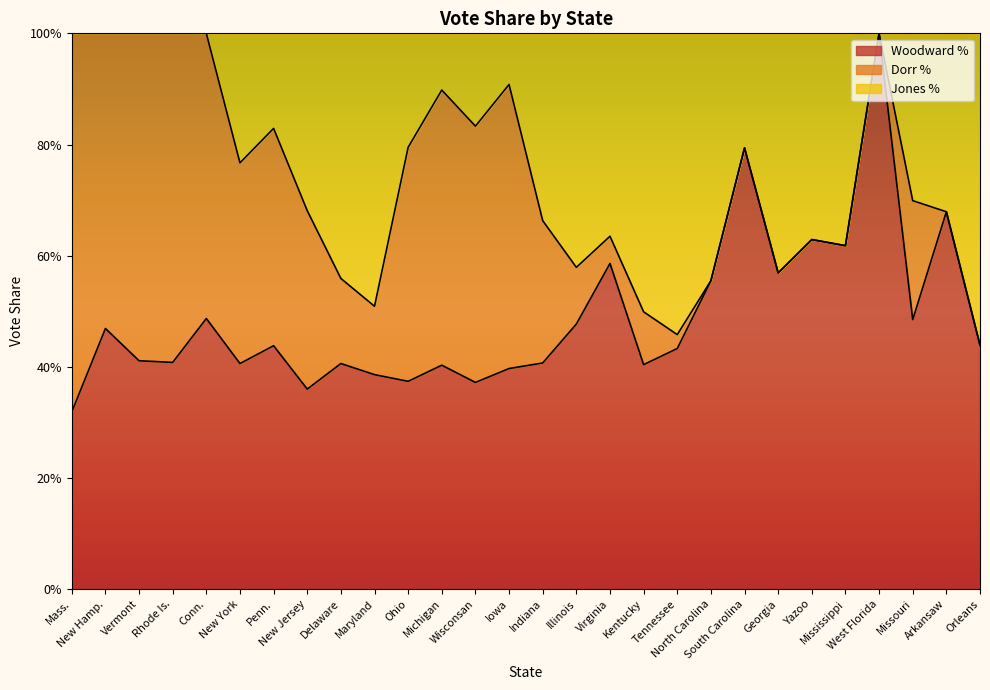

Does the chart display data point markers on the line(s)?

No